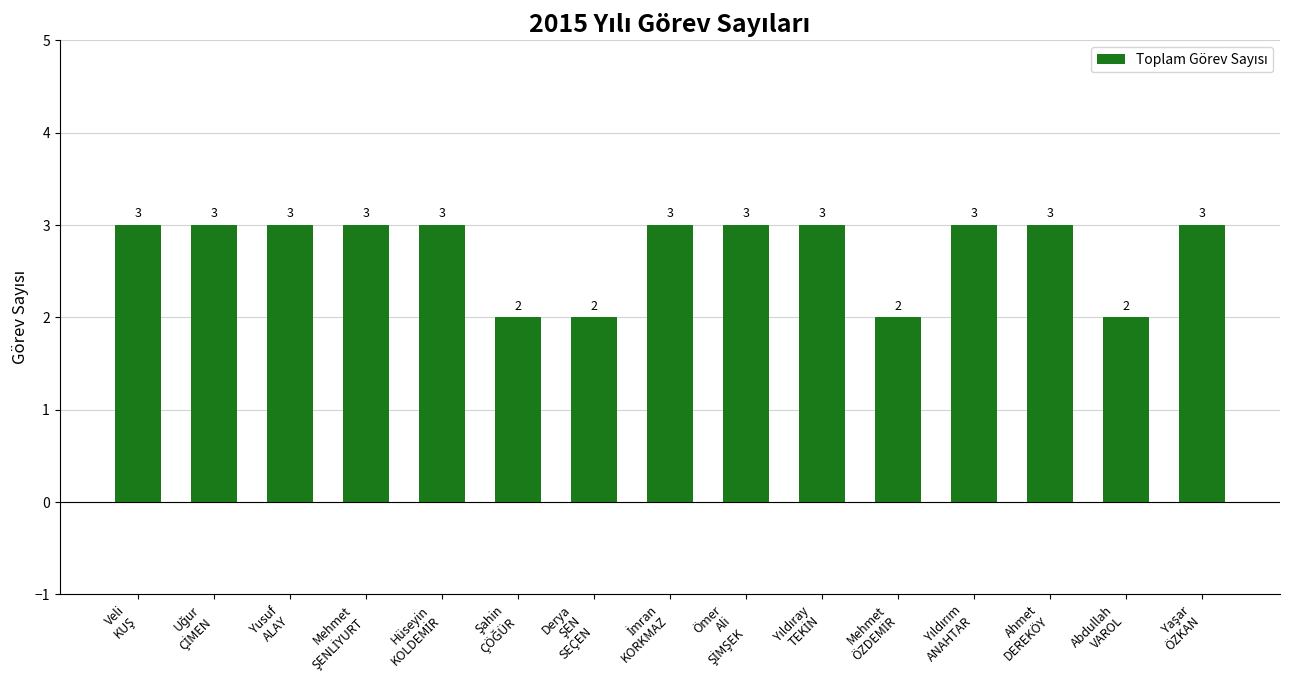

What is the sum of all values?

41